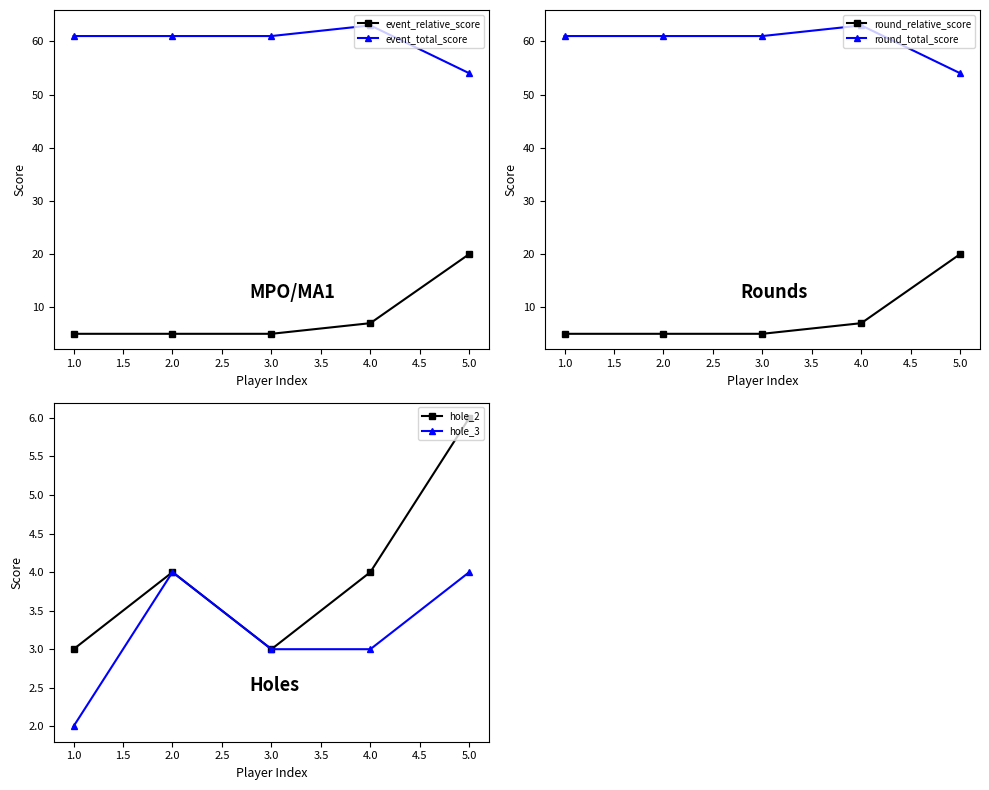

True or false: hole_3 and round_relative_score cross at least once.

False